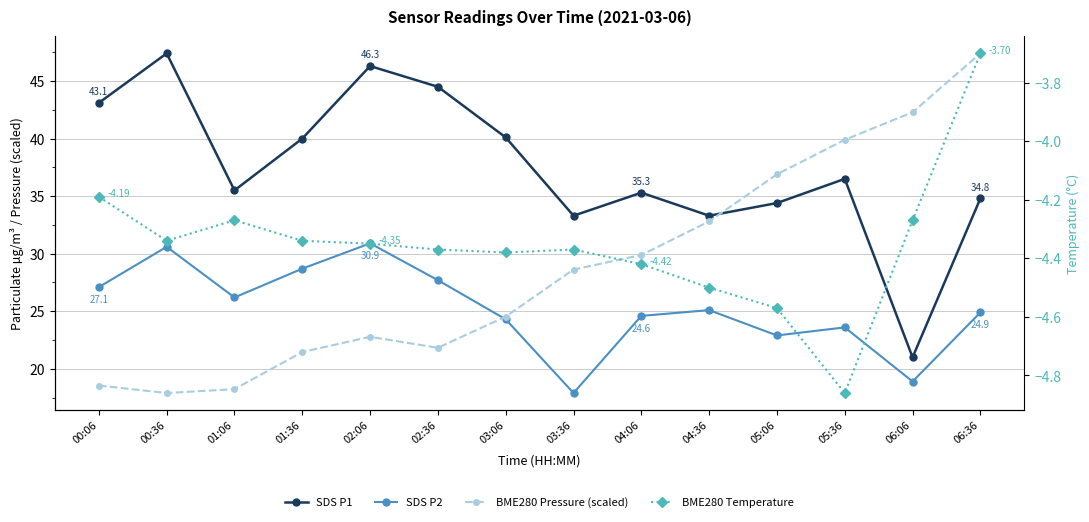

True or false: BME280 Pressure (scaled) and BME280 Temperature intersect in this chart.

False